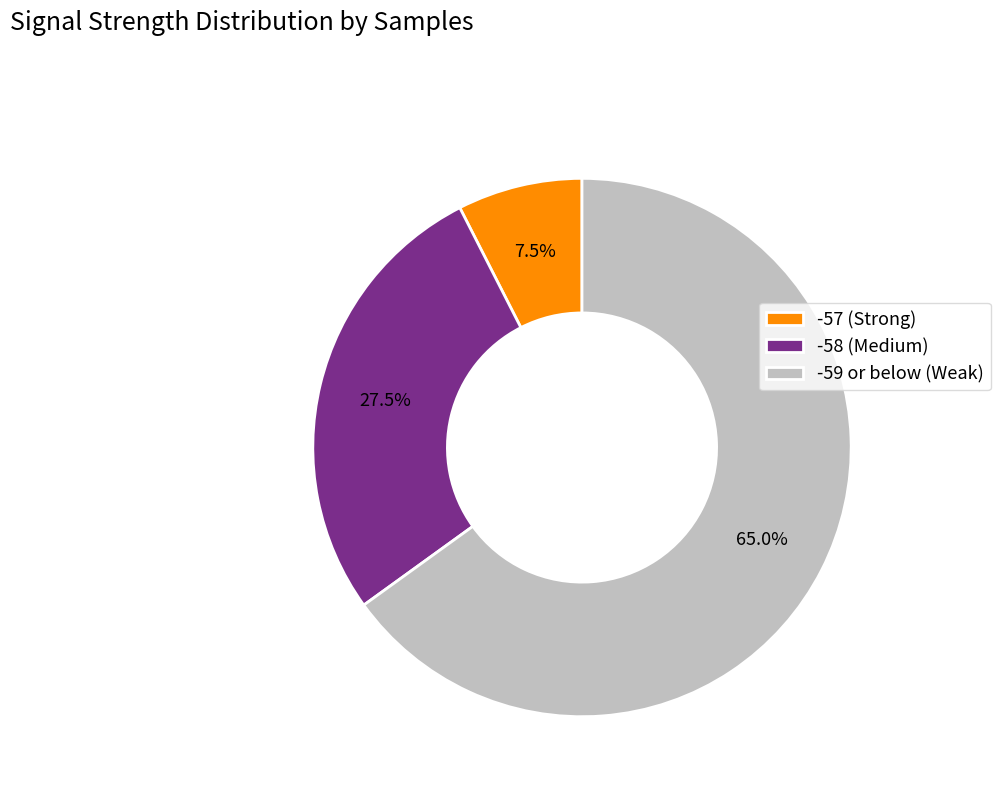

Which category accounts for the majority?

-59 or below (Weak)